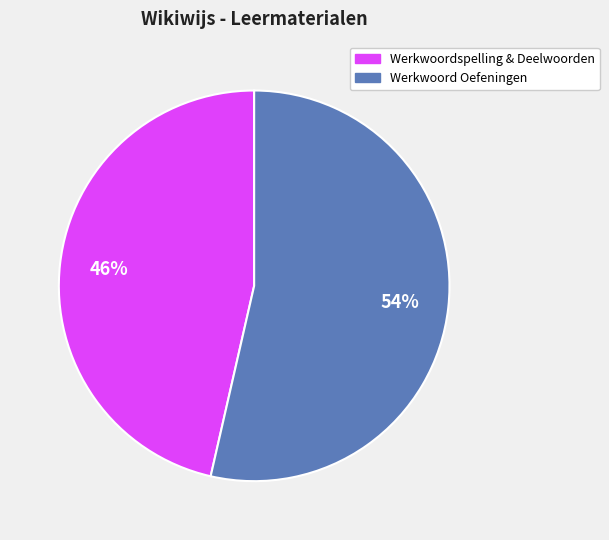

Count the number of slices in the pie.

2